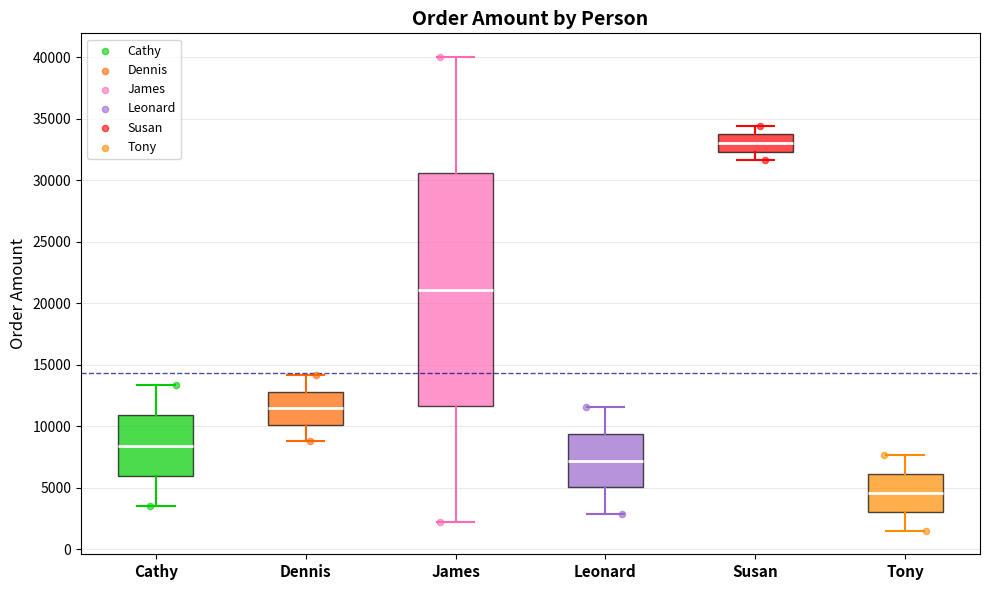

Reading left to right, transcribe this box plot: for each box, give where its median line is, the range the box spans, and where its two whiskers end, as read against the y-axis. The values are not printed on the chart, so give them approximately, as read against the axis.

Cathy: median 8500, box 6000 to 11000, whiskers 3500 to 13500
Dennis: median 11500, box 10000 to 13000, whiskers 9000 to 14000
James: median 21000, box 11500 to 30500, whiskers 2000 to 40000
Leonard: median 7000, box 5000 to 9500, whiskers 3000 to 11500
Susan: median 33000, box 32500 to 33500, whiskers 31500 to 34500
Tony: median 4500, box 3000 to 6000, whiskers 1500 to 7500